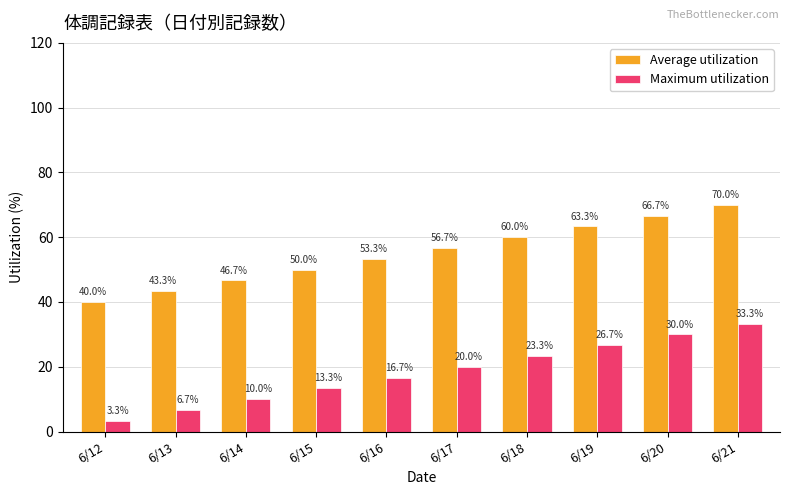

What is the difference between the highest and lowest values at 6/14?

36.7